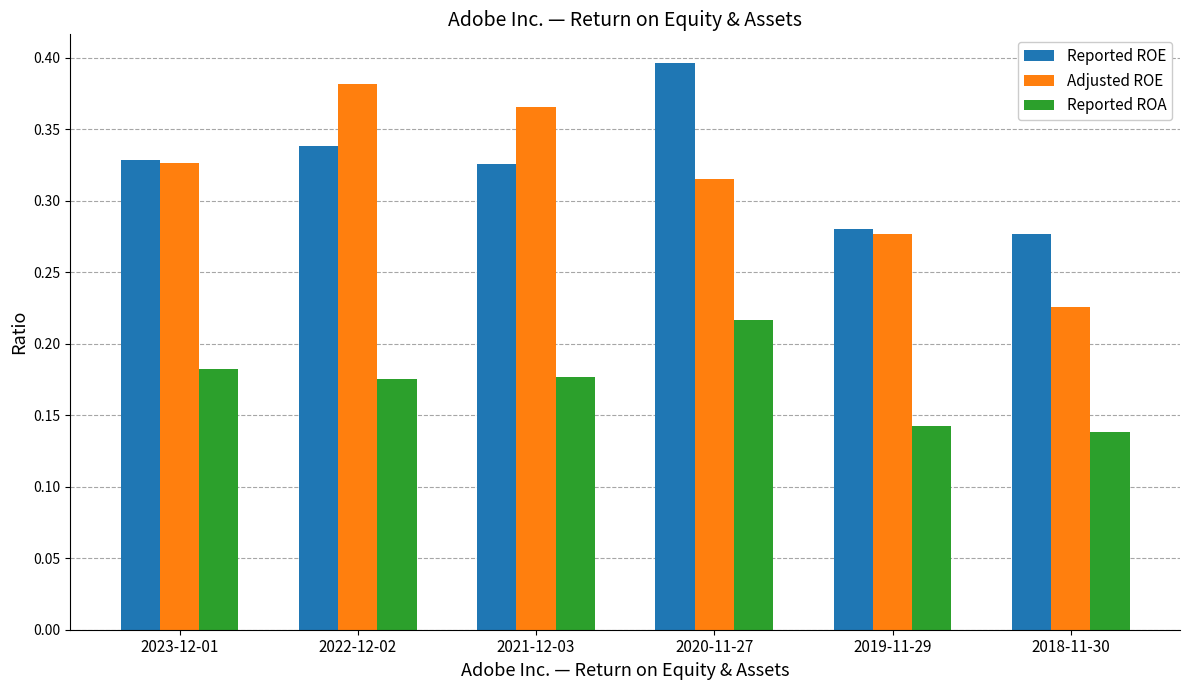

What is the label of the 5th bar from the right?

2022-12-02